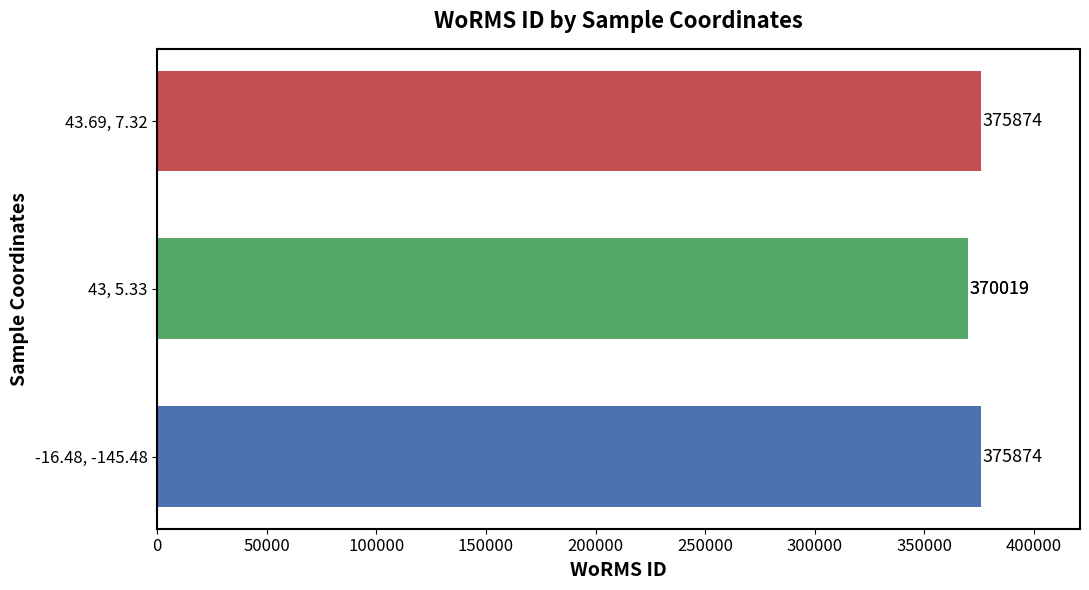

The value at 100000 is 370019. True or false?

True